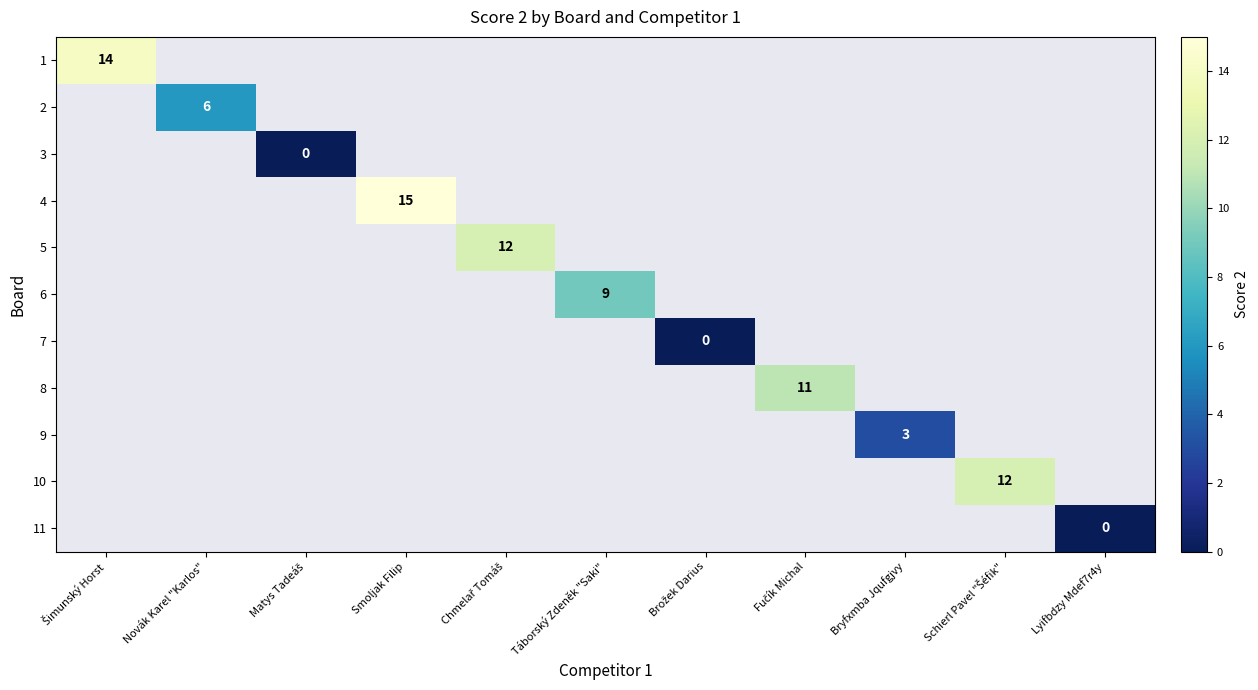

Rank the series at Fučík Michal from lowest to highest value.

1, 2, 3, 4, 5, 6, 7, 8, 9, 10, 11